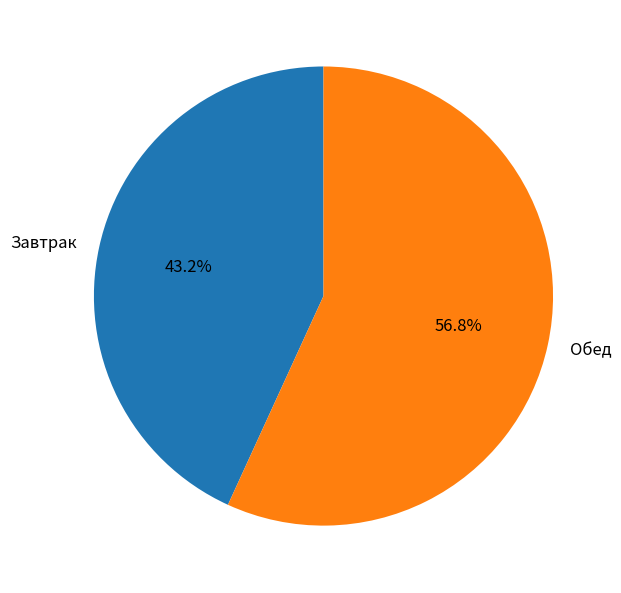

How many slices are in this pie chart?

2